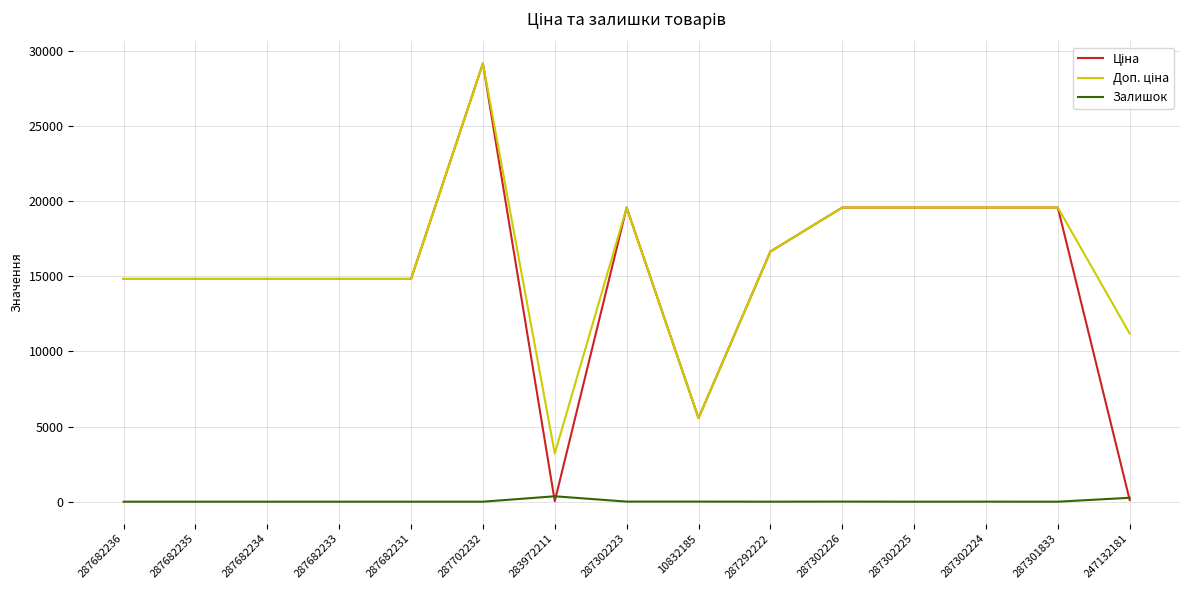

Is it true that Залишок equals 0.0 at 287682235?

True